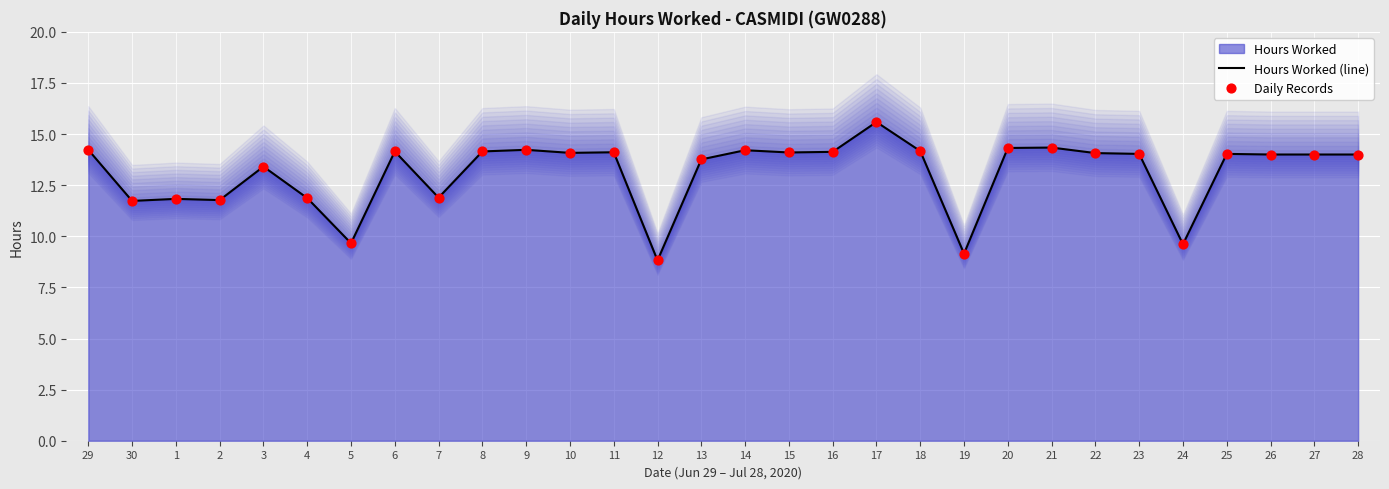

Which series contains the lowest Y value?

Hours Worked (line)